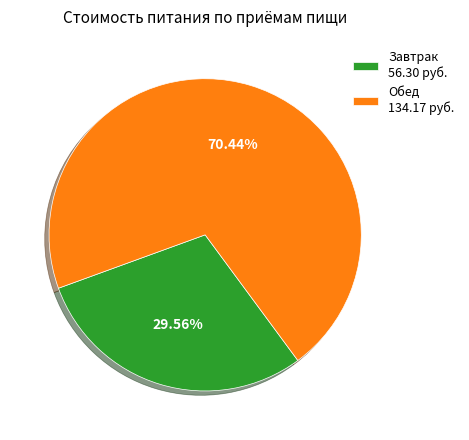

Combined, do Обед and Завтрак account for over 50%?

Yes